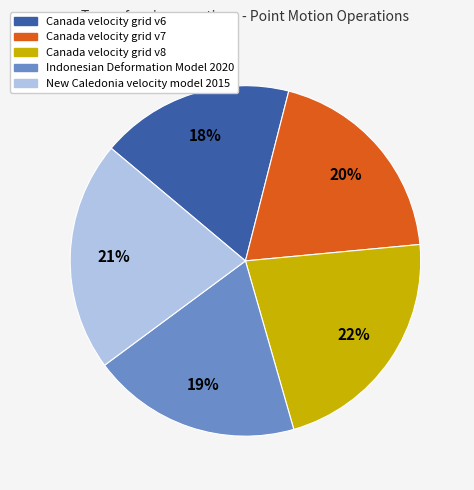

True or false: Canada velocity grid v6 accounts for 18% of the total.

True